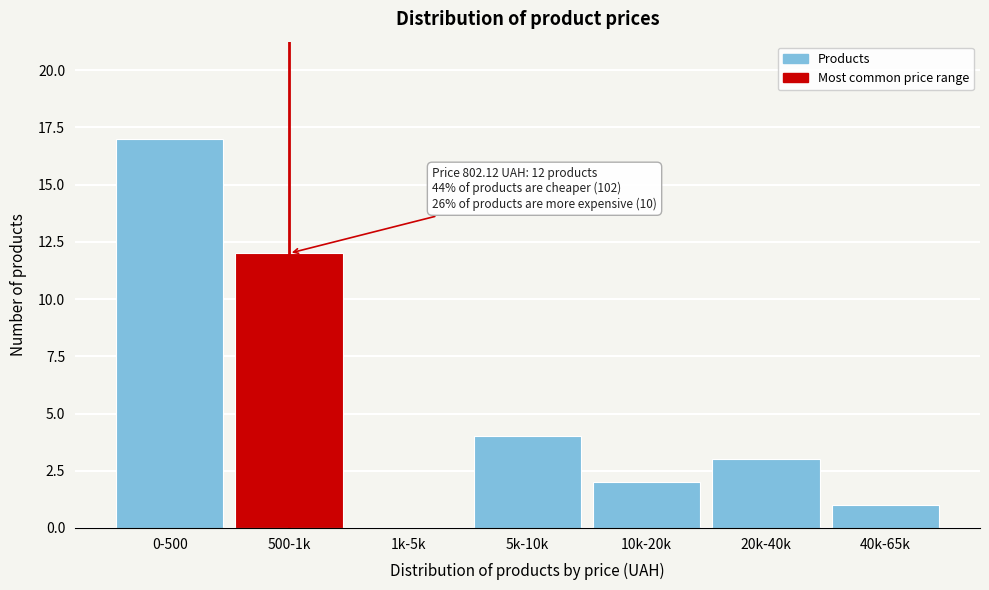

Reading left to right, extract all data points from this chart.

0-500=17	500-1k=12	1k-5k=0	5k-10k=4	10k-20k=2	20k-40k=3	40k-65k=1